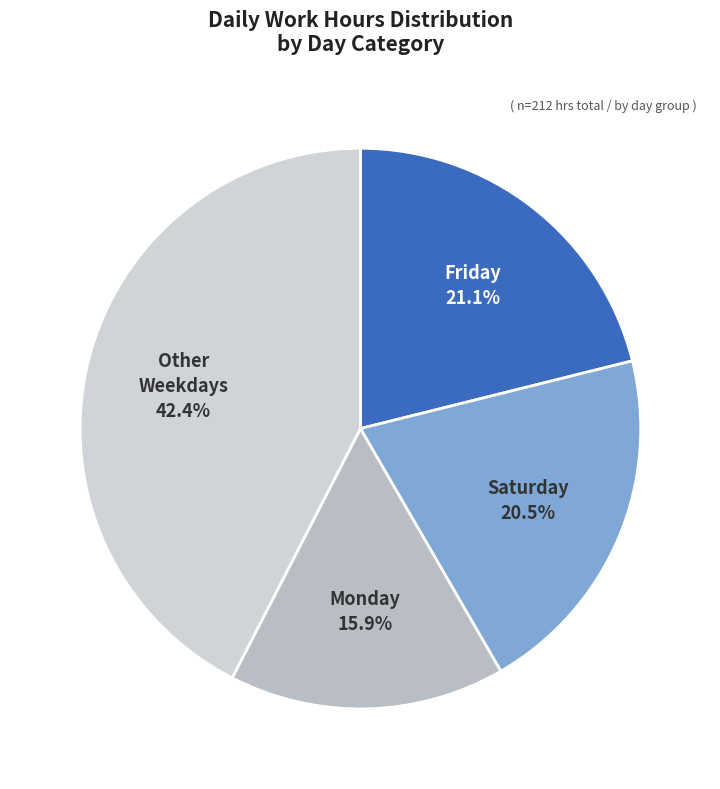

How many segments does this pie chart have?

4